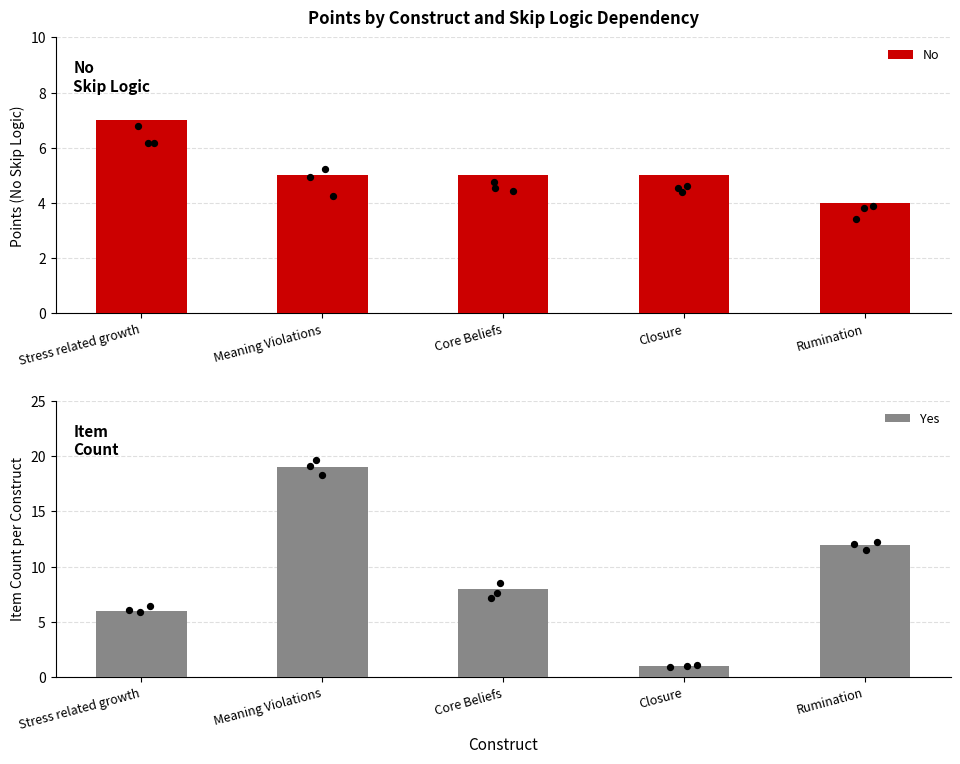

What are all the series names shown in the legend?

No, Yes